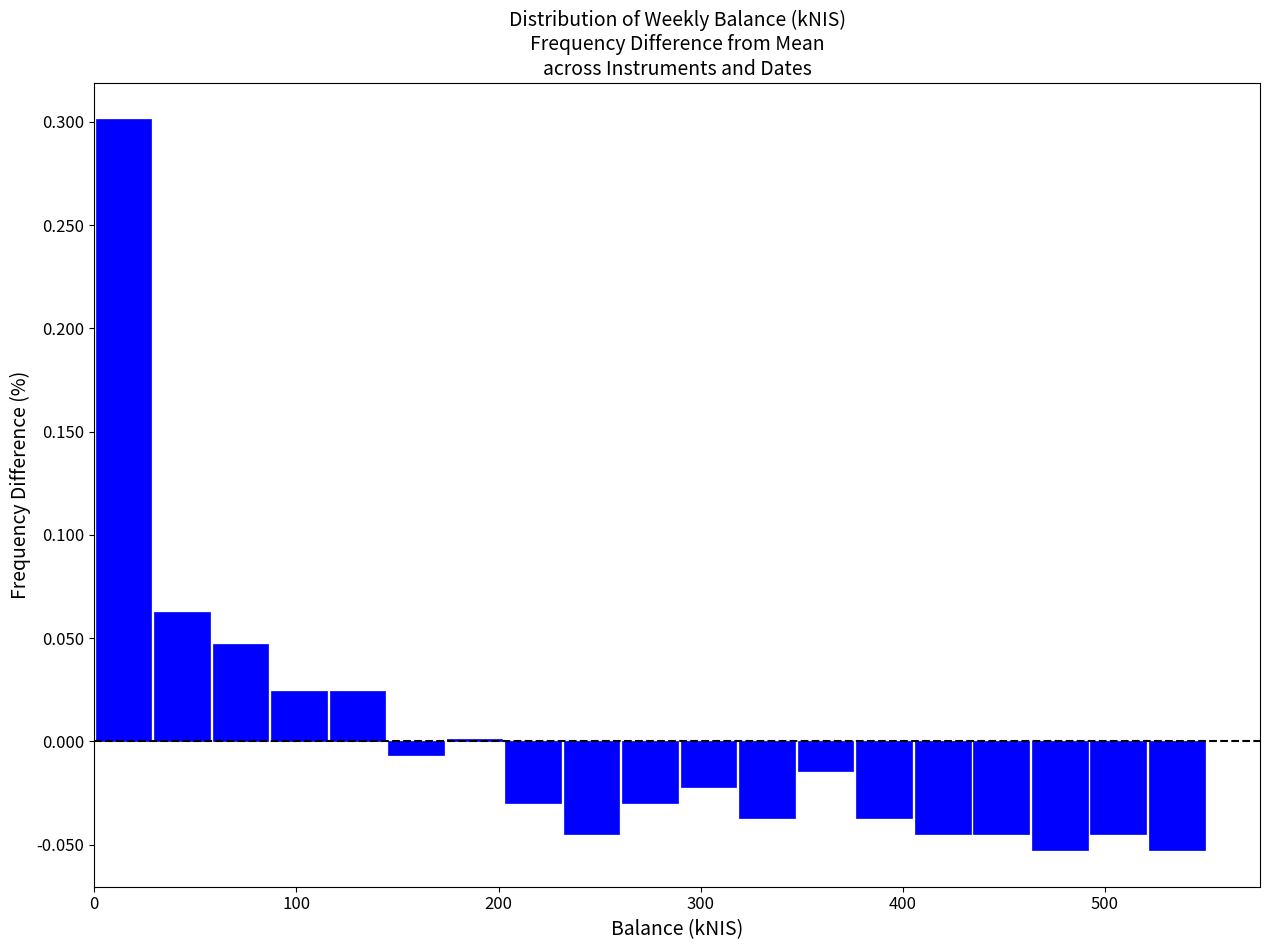

Read against the x-axis, roughly where is the centre of the tallest bar?

10